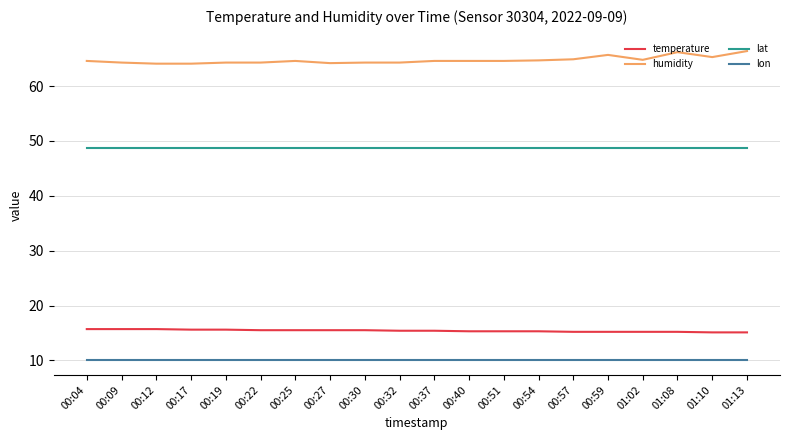

True or false: humidity and lon intersect in this chart.

False